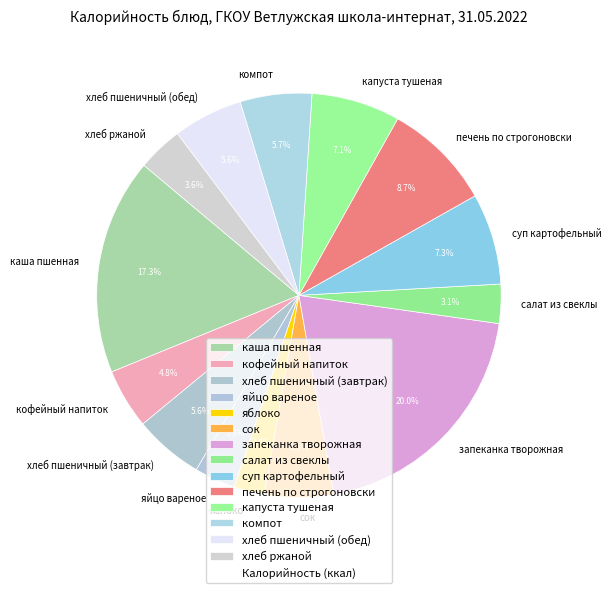

To the nearest percent, what is the difference between the largest and smallest slice percentages?

18%